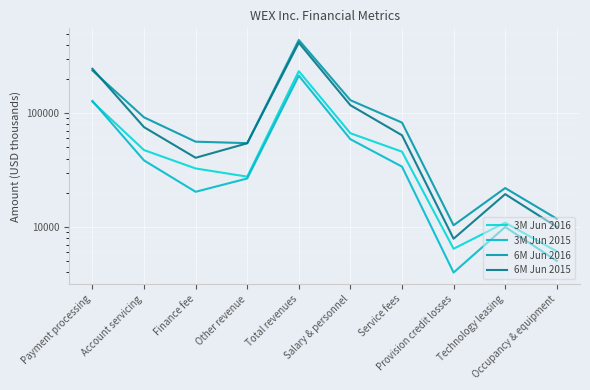

True or false: 3M Jun 2015 and 6M Jun 2016 intersect in this chart.

False